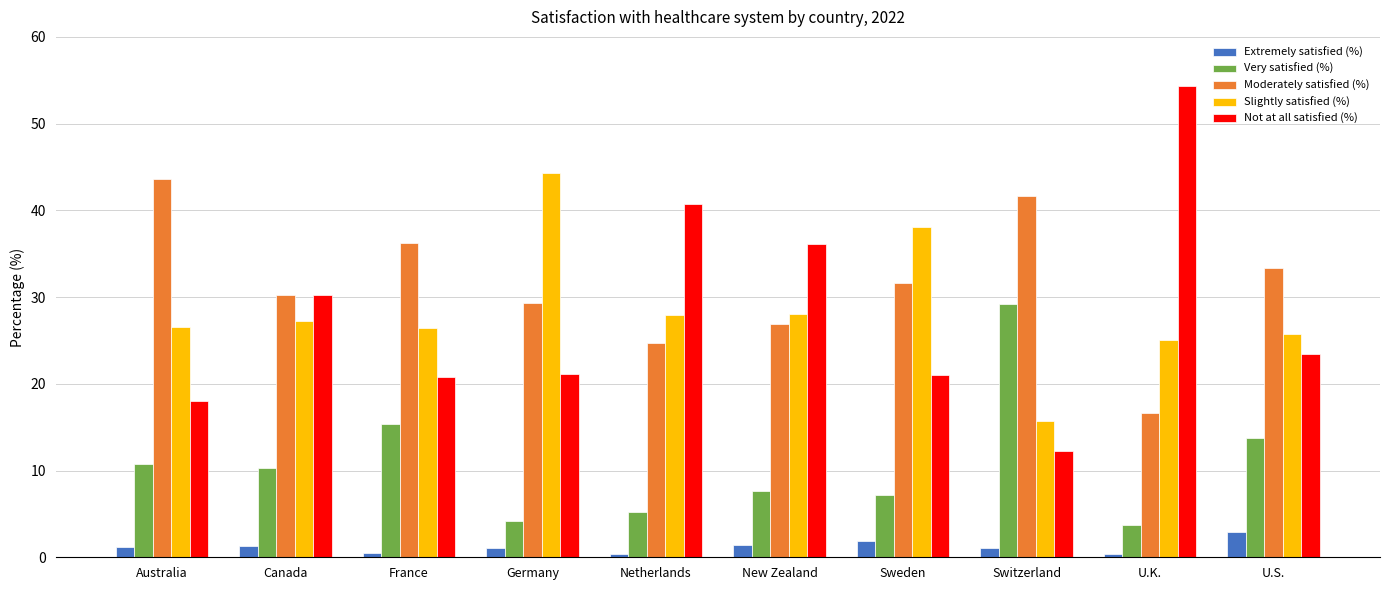

True or false: Extremely satisfied (%) has a value of 1.4 at New Zealand.

True